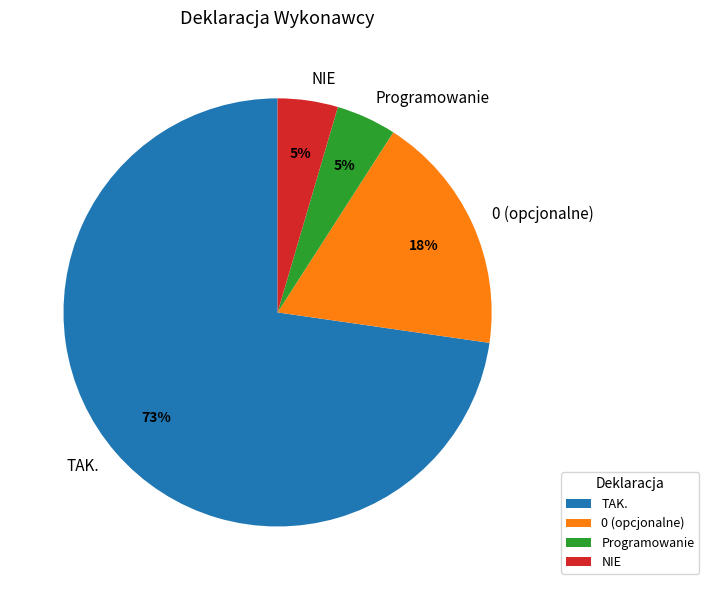

Which category accounts for the majority?

TAK.